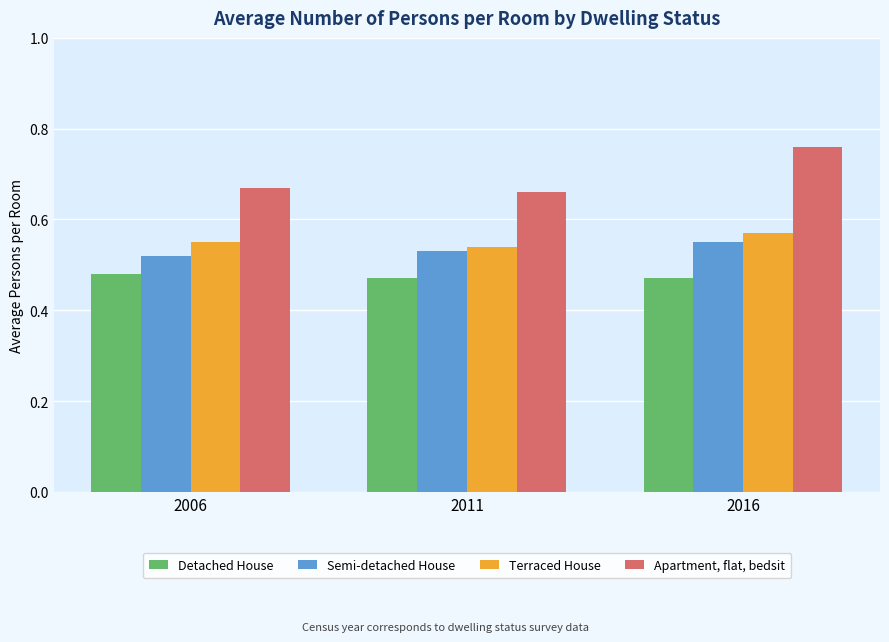

At which category is the sum across all series the highest?

2016